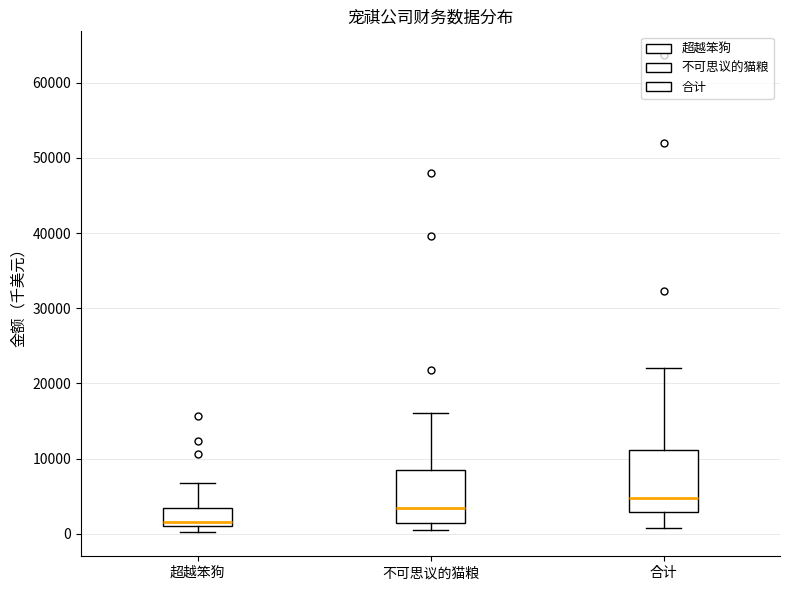

Which box has the highest median line?

合计